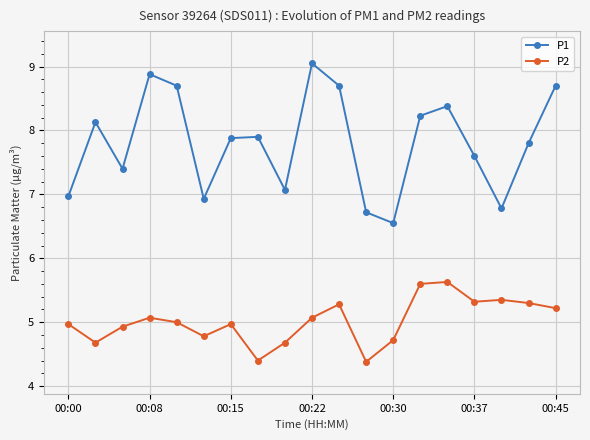

True or false: P2 and P1 intersect in this chart.

False